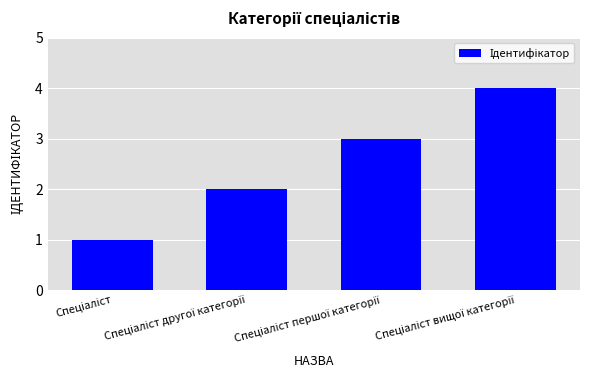

What is the difference between the maximum and minimum values?

3